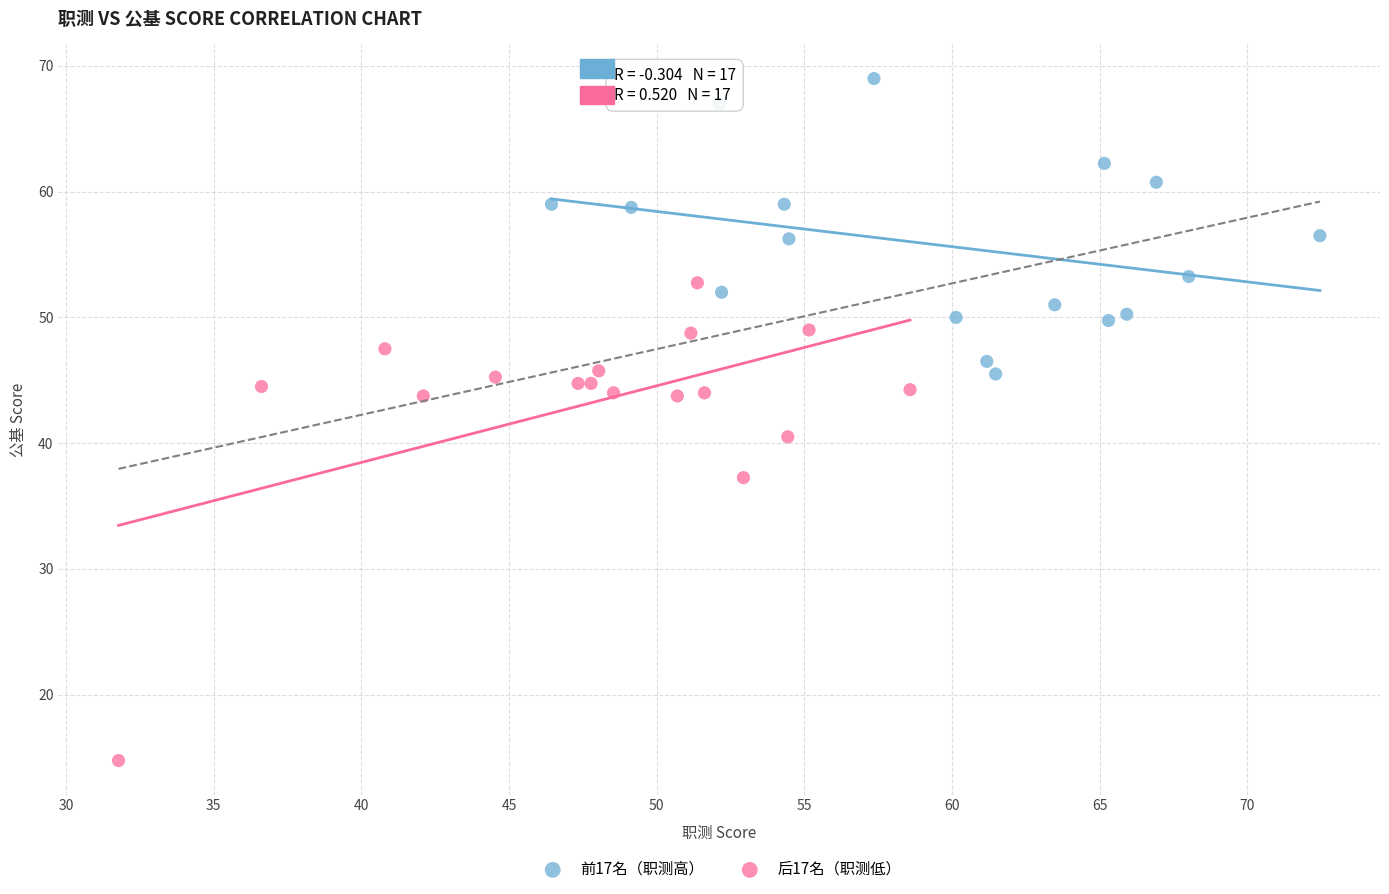

Which series contains the lowest Y value?

后17名（职测低）